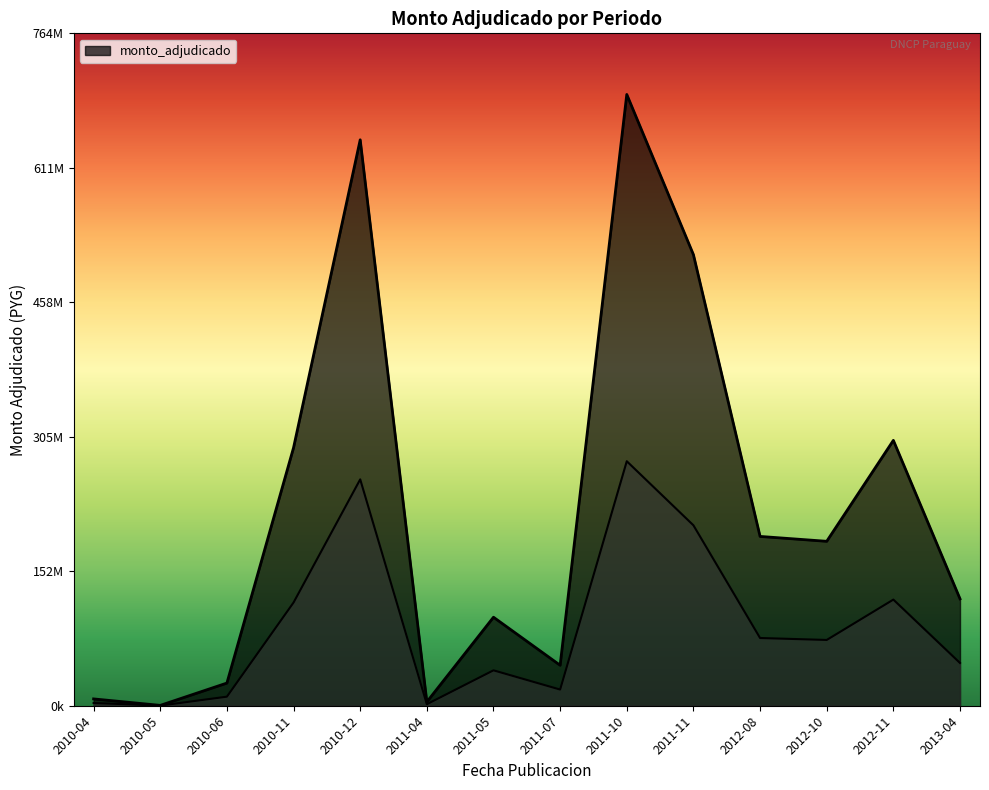

How many lines are shown in the chart?

1